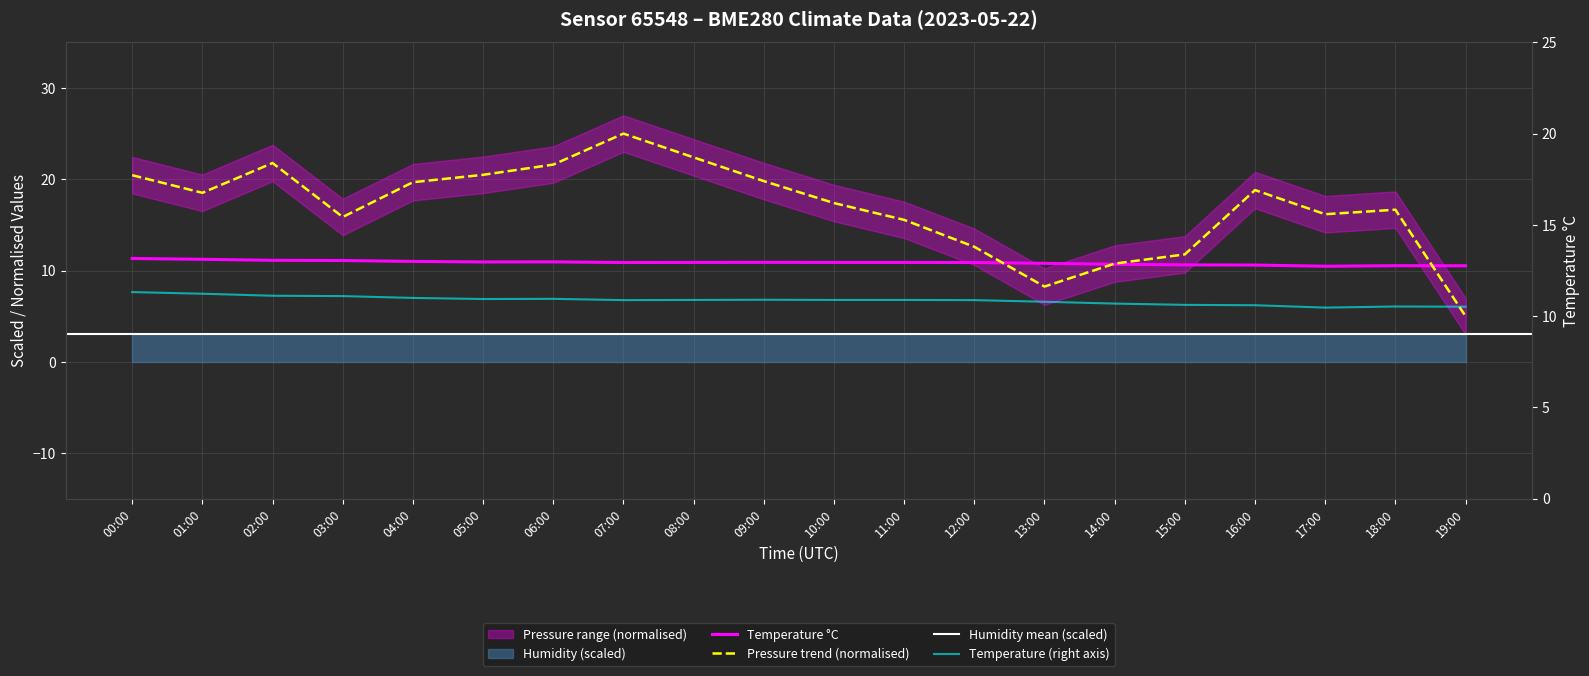

At which category is the sum across all series the highest?

07:00